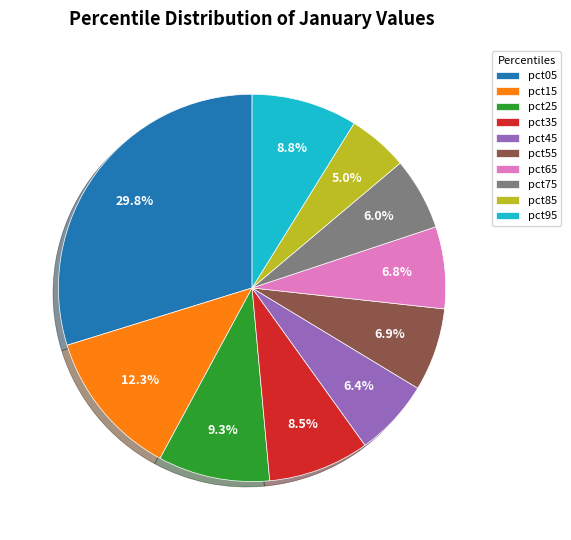

True or false: pct25 accounts for 4% of the total.

False